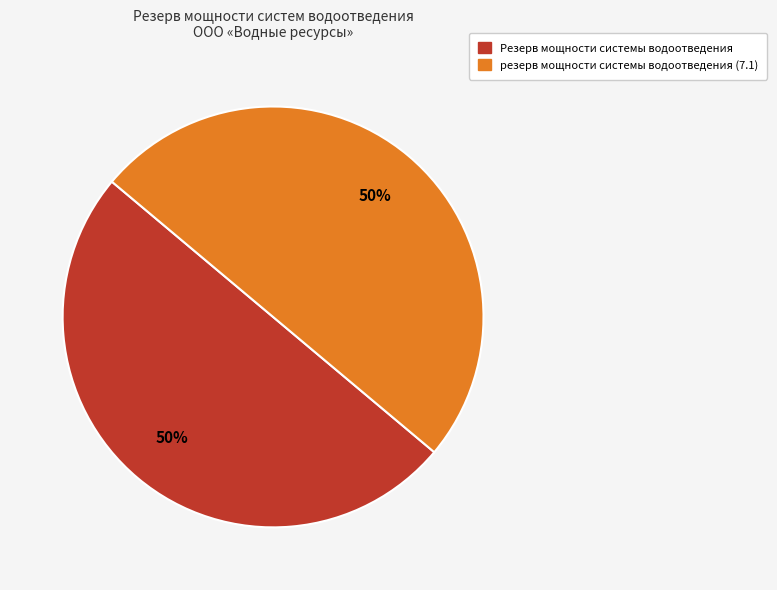

To the nearest percent, what is the average slice percentage?

50%